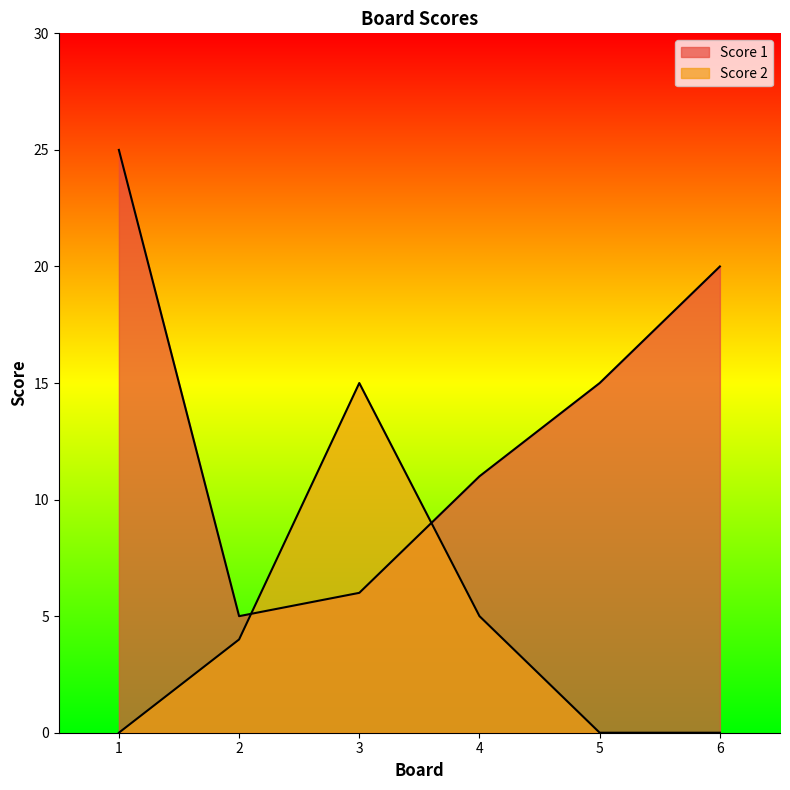

What is the value of the Score 1 point at the 2nd from the left?

5